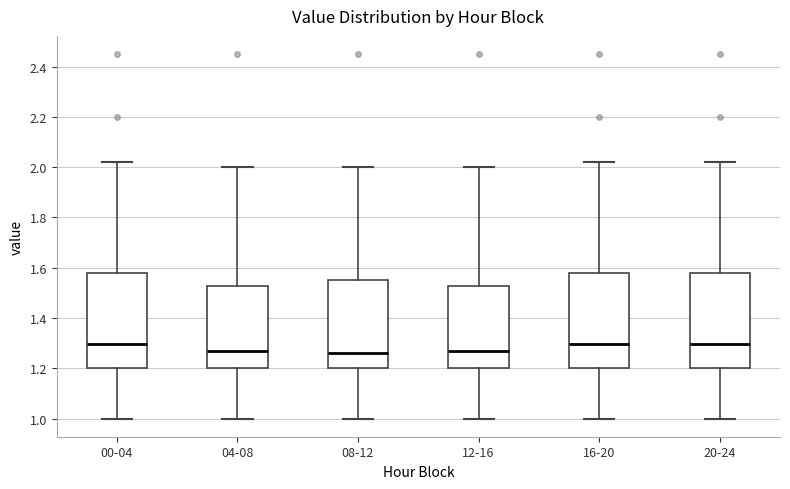

Reading left to right, transcribe this box plot: for each box, give where its median line is, the range the box spans, and where its two whiskers end, as read against the y-axis. The values are not printed on the chart, so give them approximately, as read against the axis.

00-04: median 1.30, box 1.20 to 1.58, whiskers 1.00 to 2.02
04-08: median 1.28, box 1.20 to 1.52, whiskers 1.00 to 2.00
08-12: median 1.26, box 1.20 to 1.56, whiskers 1.00 to 2.00
12-16: median 1.28, box 1.20 to 1.52, whiskers 1.00 to 2.00
16-20: median 1.30, box 1.20 to 1.58, whiskers 1.00 to 2.02
20-24: median 1.30, box 1.20 to 1.58, whiskers 1.00 to 2.02